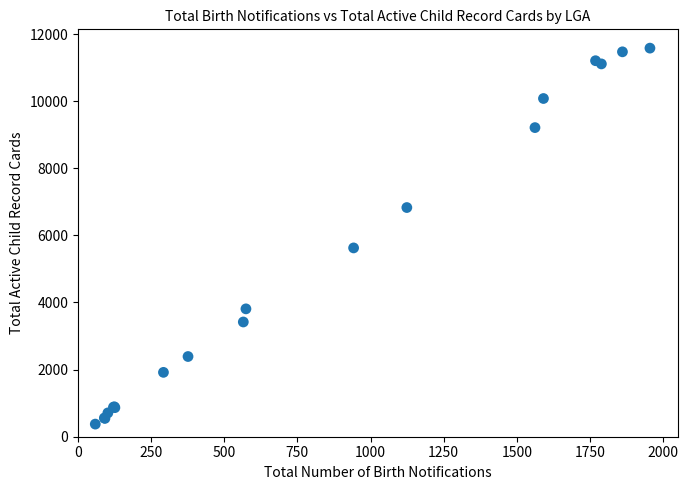

What Y value in the scatter plot is closest to 5977?

5626